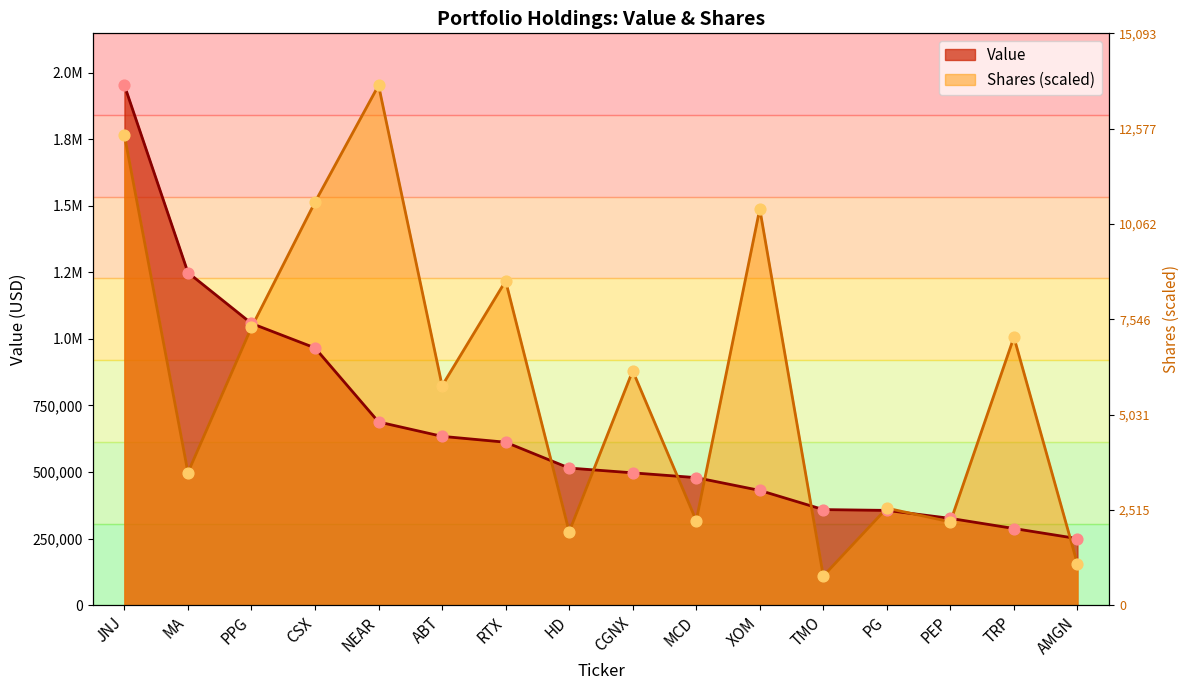

Which series contains the highest Y value?

Value